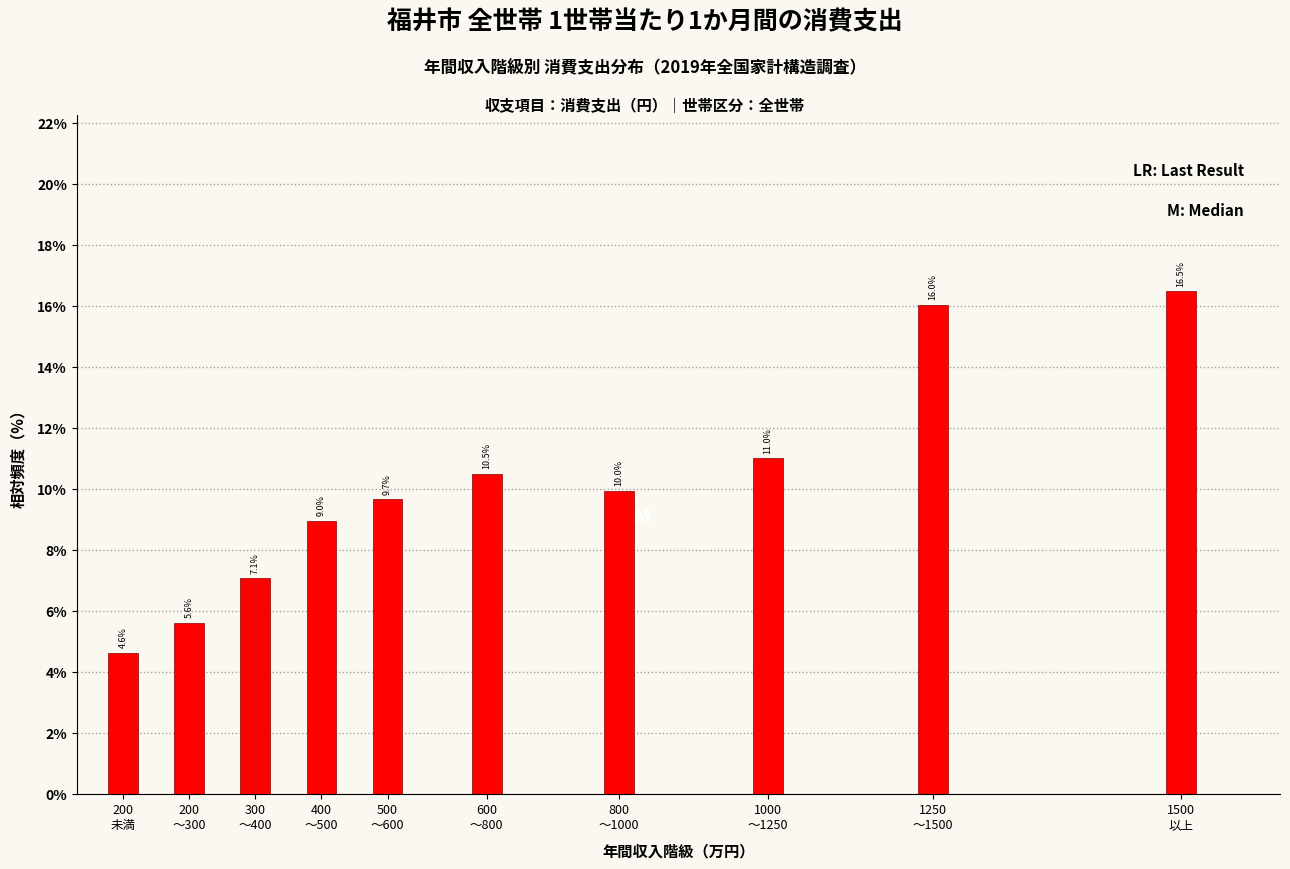

Reading left to right, list all the values displayed in this chart.

4.6	5.6	7.1	9.0	9.7	10.5	10.0	11.0	16.0	16.5